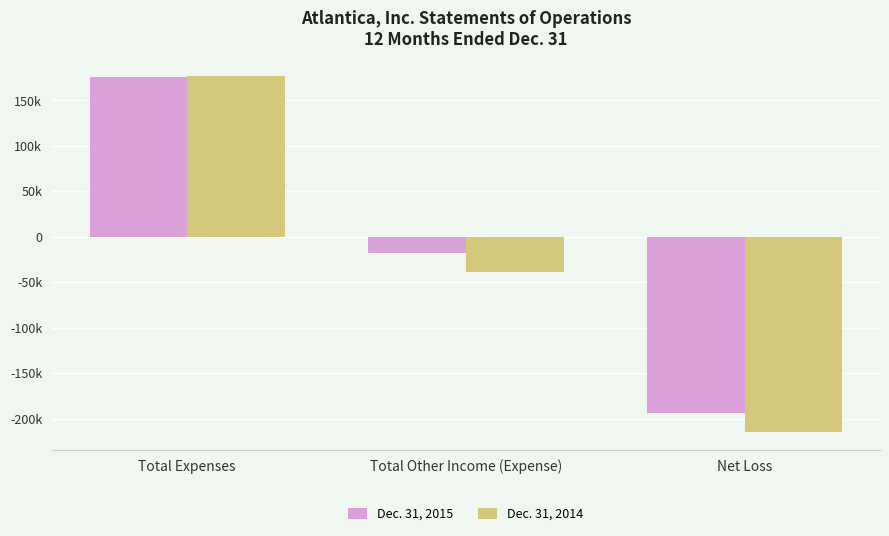

At how many categories does at least one series exceed 114641?

1